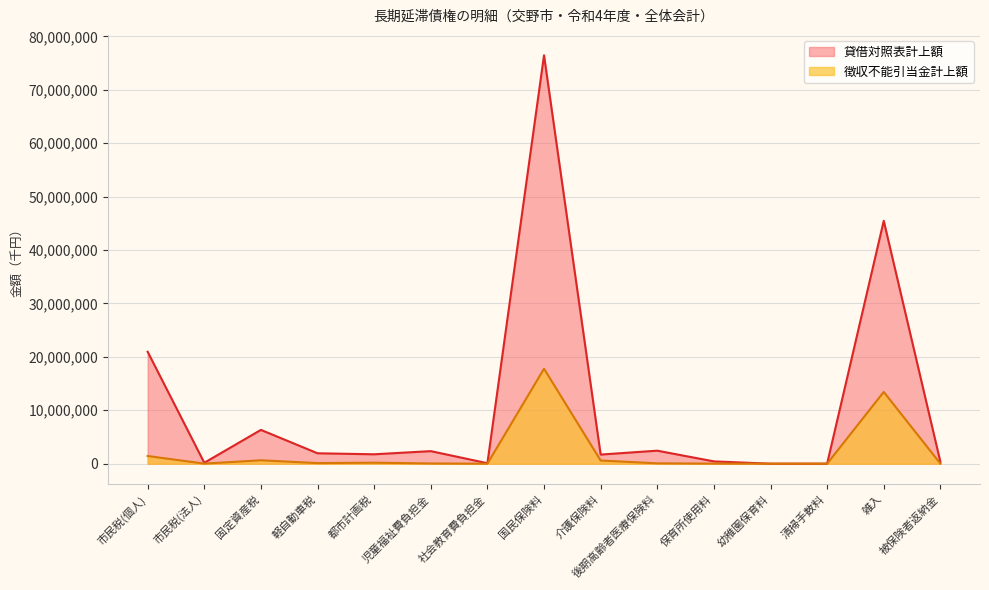

What is the change in value from 保育所使用料 to 清掃手数料?

-18730